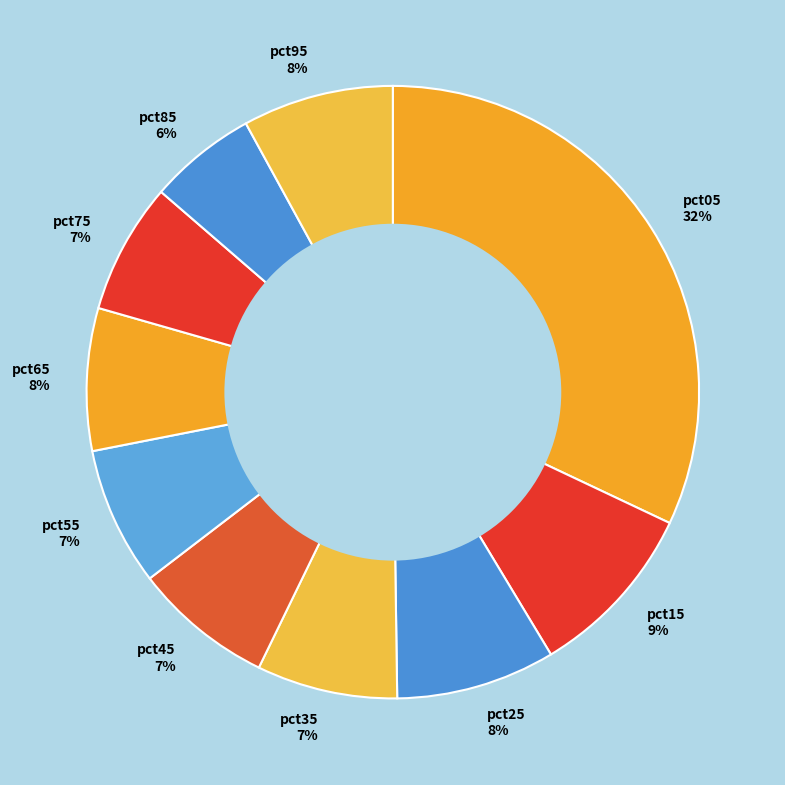

To the nearest percent, what is the difference between the largest and smallest slice percentages?

26%